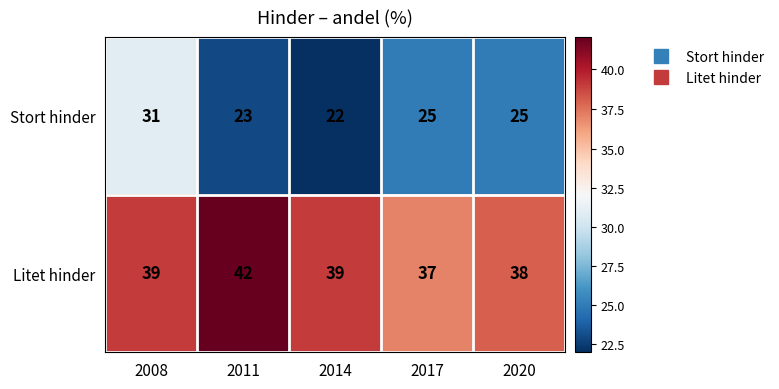

What is the minimum value for Litet hinder?

37